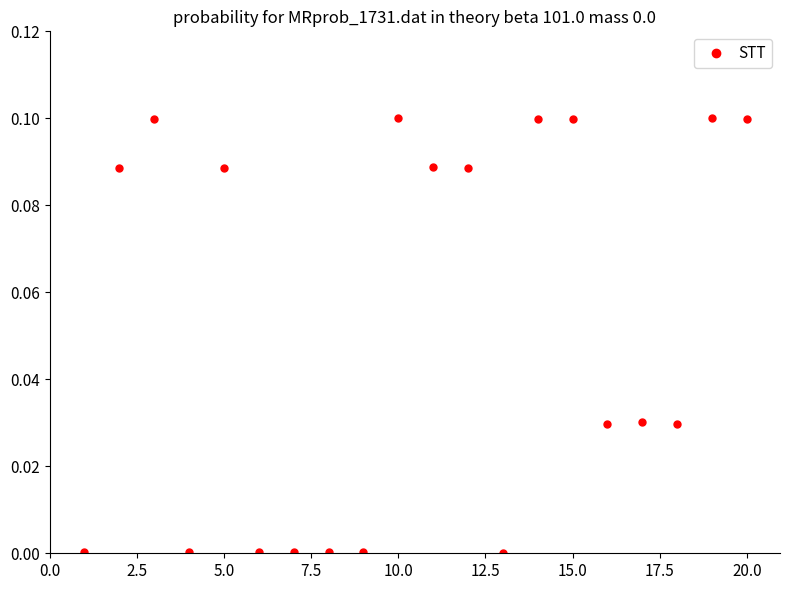

What is the sum of all values?

1.0